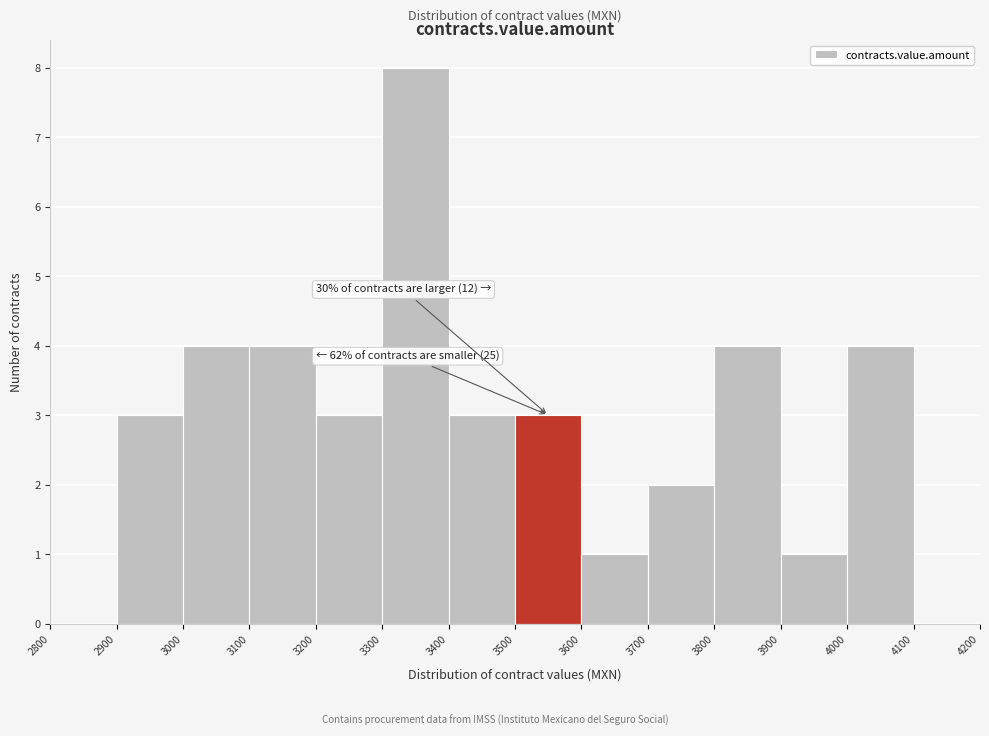

Which range on the x-axis has the tallest bar?

3300 to 3400